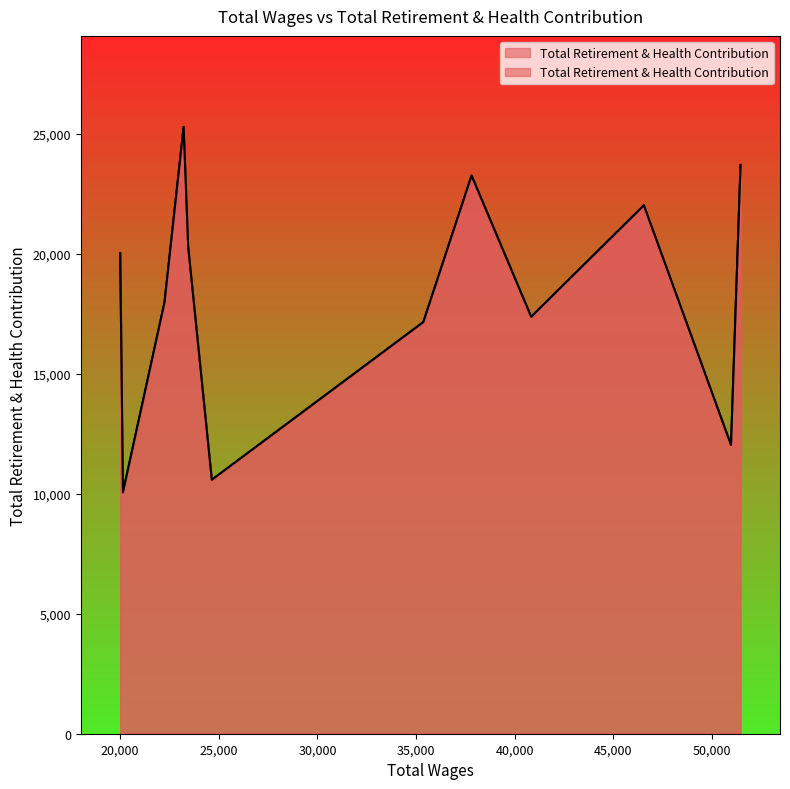

How many values are below 20030?

6